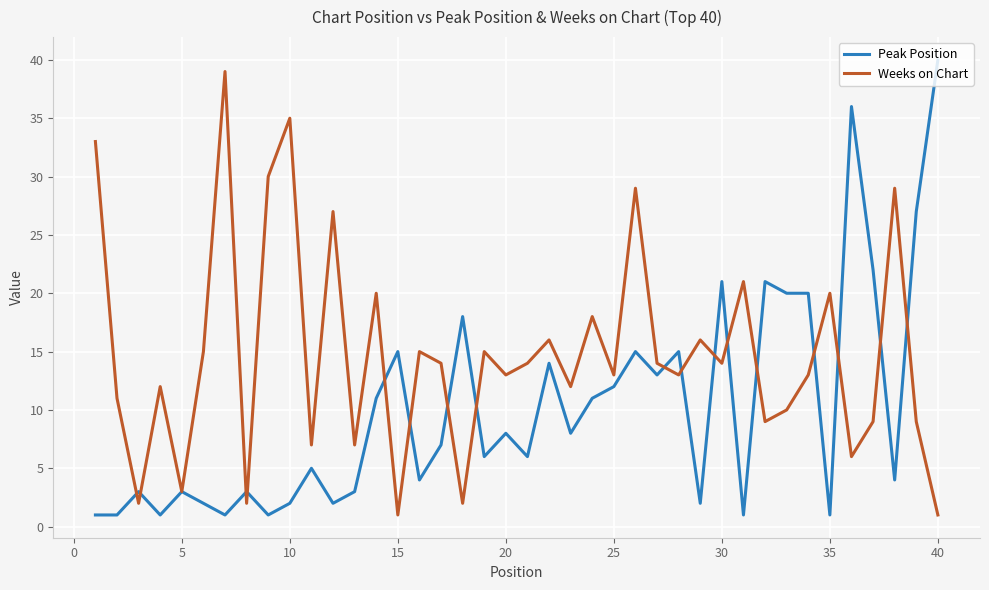

After their last crossing, which series has the higher values: Peak Position or Weeks on Chart?

Peak Position